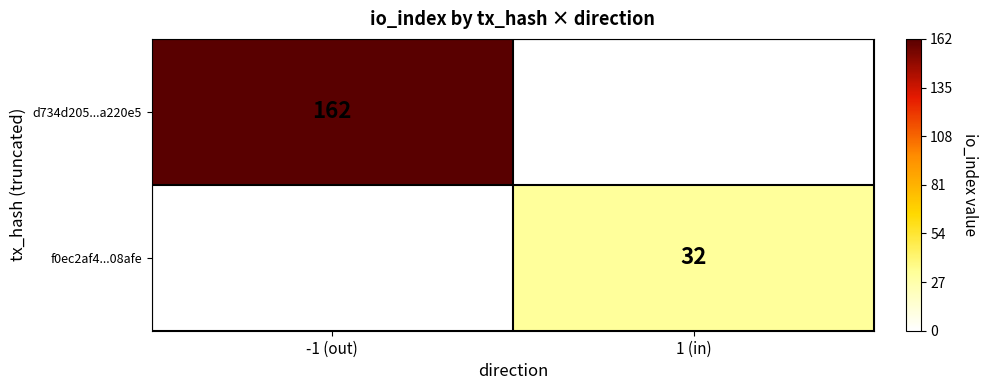

Is it true that d734d205...a220e5 equals 162 at -1 (out)?

True